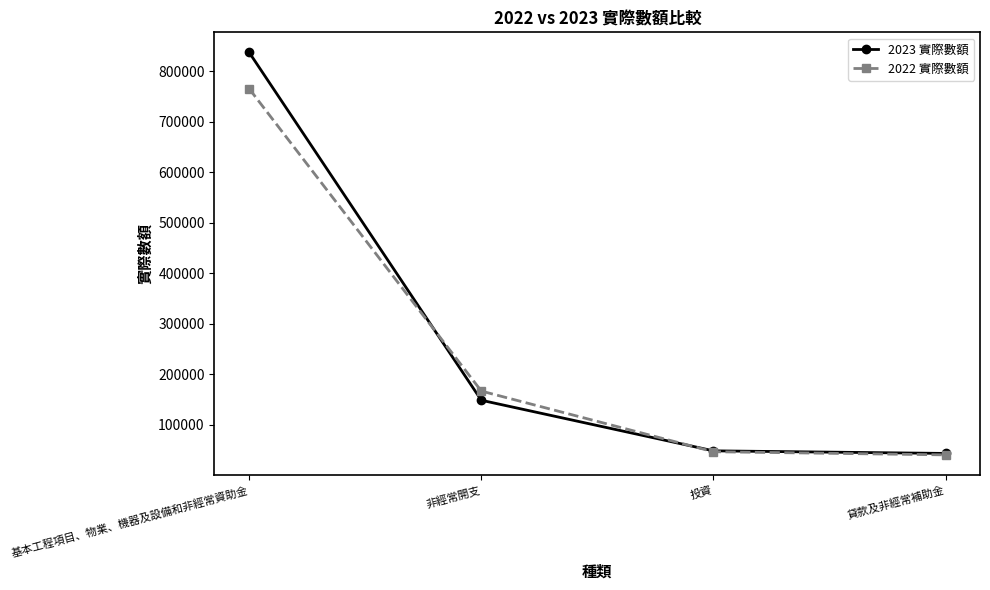

Which series has the largest range (max minus min)?

2023 實際數額